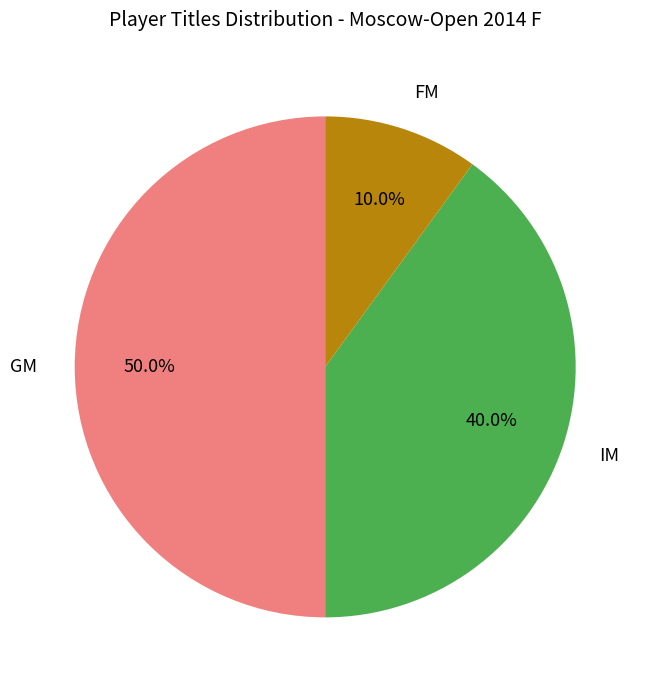

Count the number of slices in the pie.

3